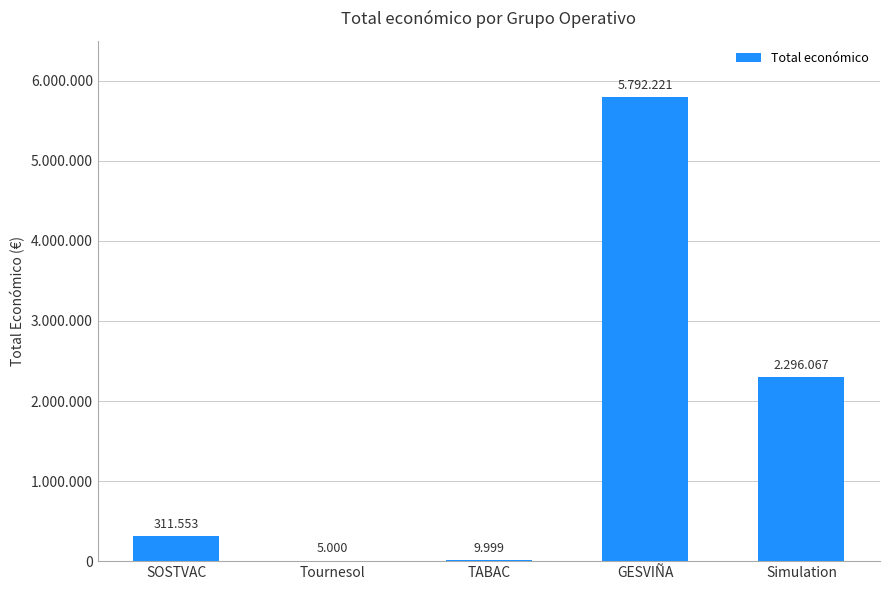

Are the bars horizontal?

No